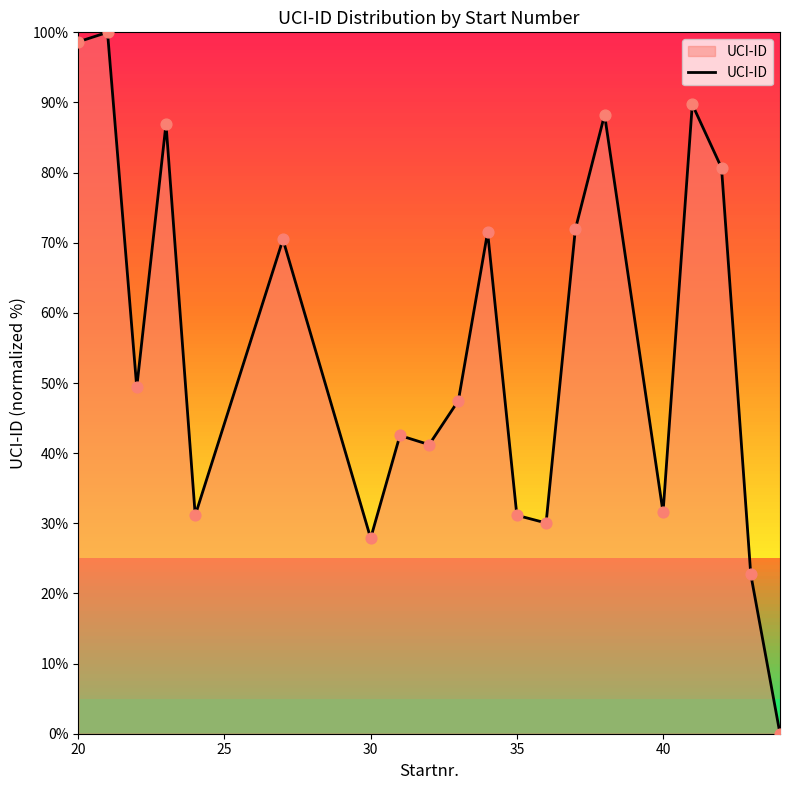

What is the difference between the maximum and minimum values?

100.0